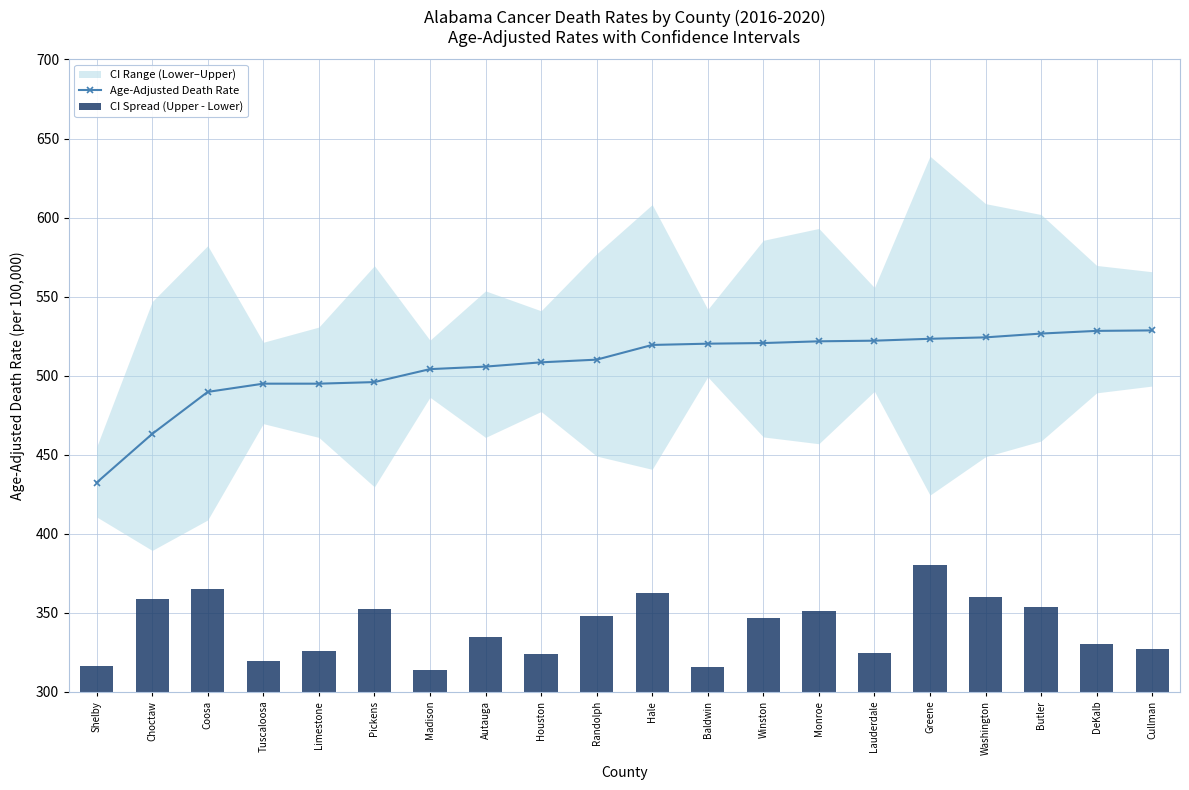

Which category has the highest value in the Age-Adjusted Death Rate series?

Cullman